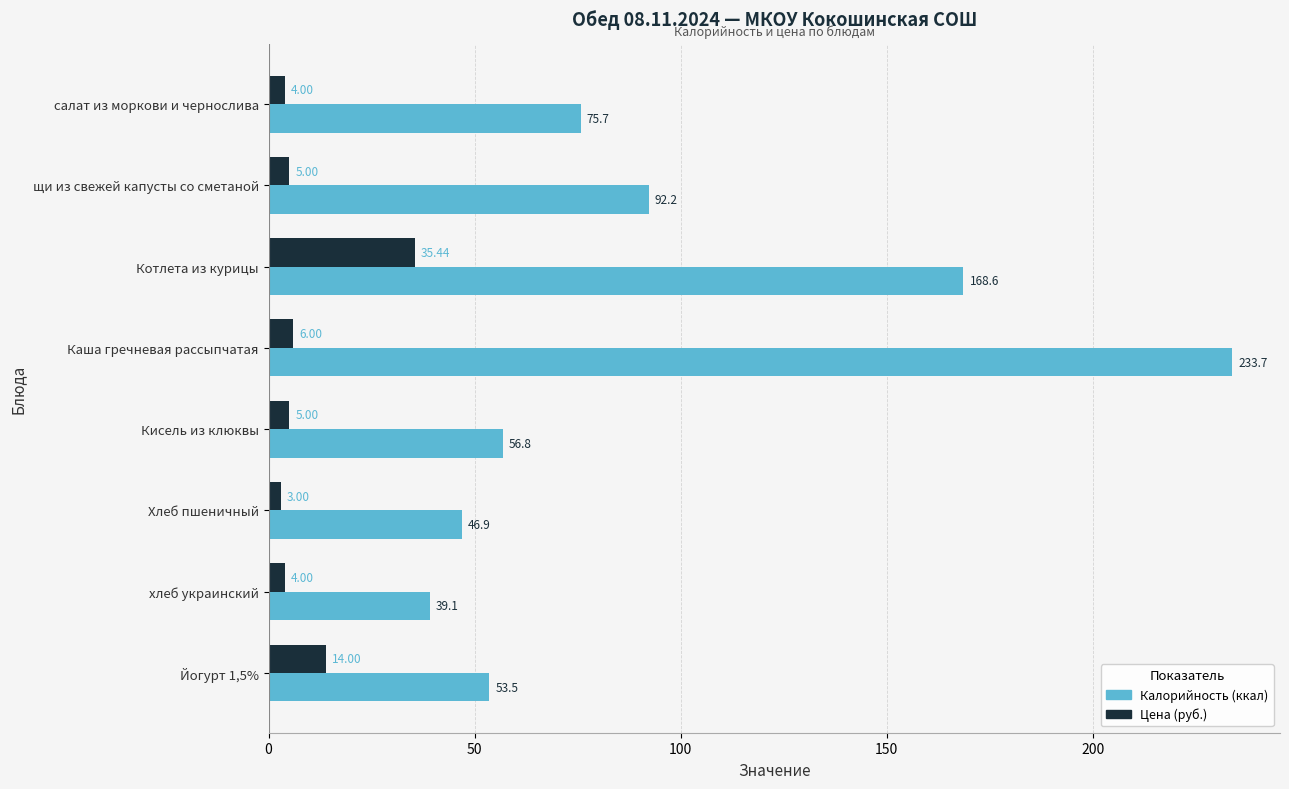

Rank the series by their average value, from highest to lowest.

Калорийность (ккал), Цена (руб.)